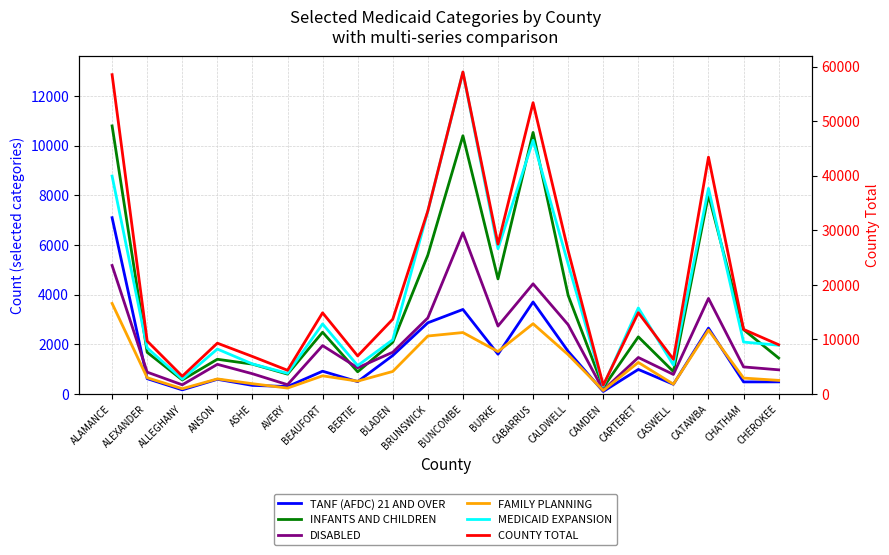

True or false: COUNTY TOTAL and MEDICAID EXPANSION intersect in this chart.

False